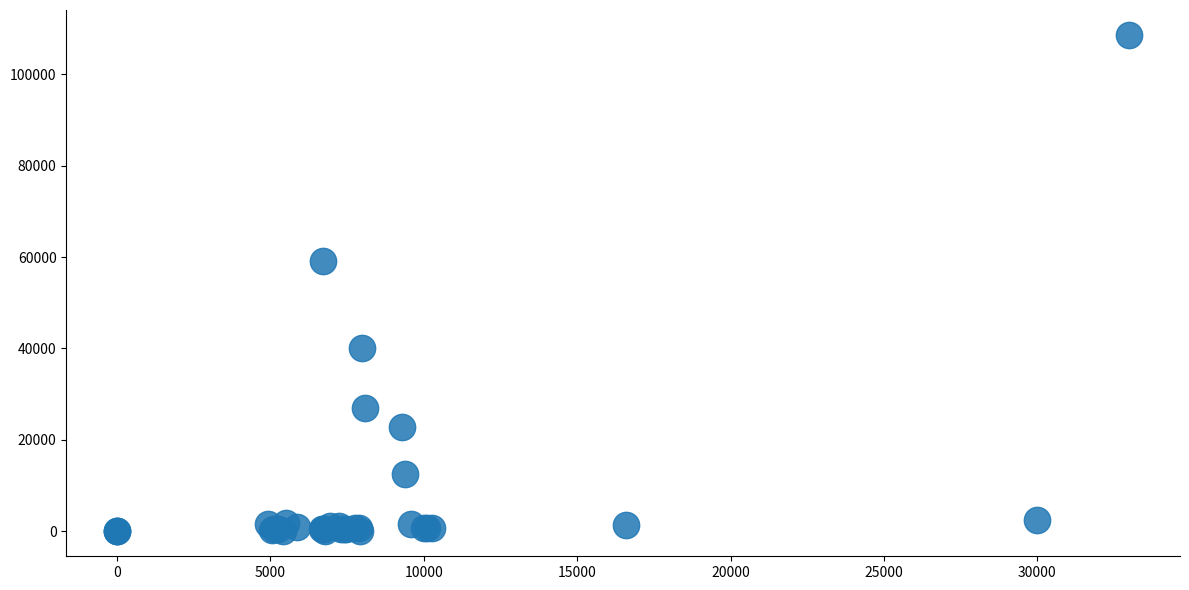

What Y value in the scatter plot is closest to 54286?

59017.0